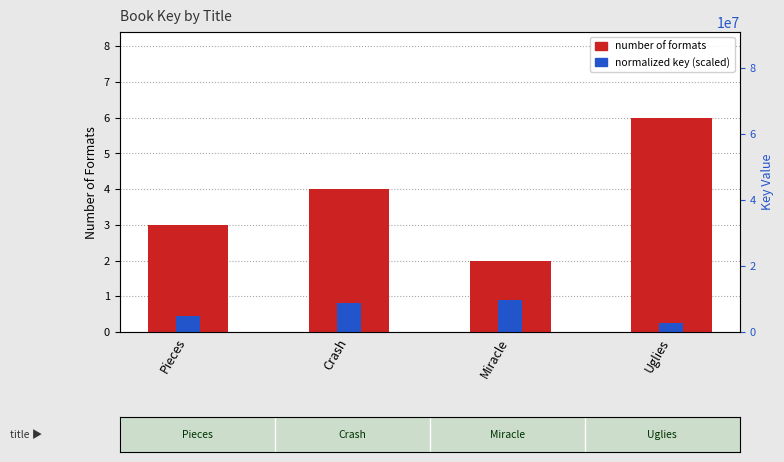

What is the difference between the second highest and second lowest values in the normalized key (scaled) series?

0.4